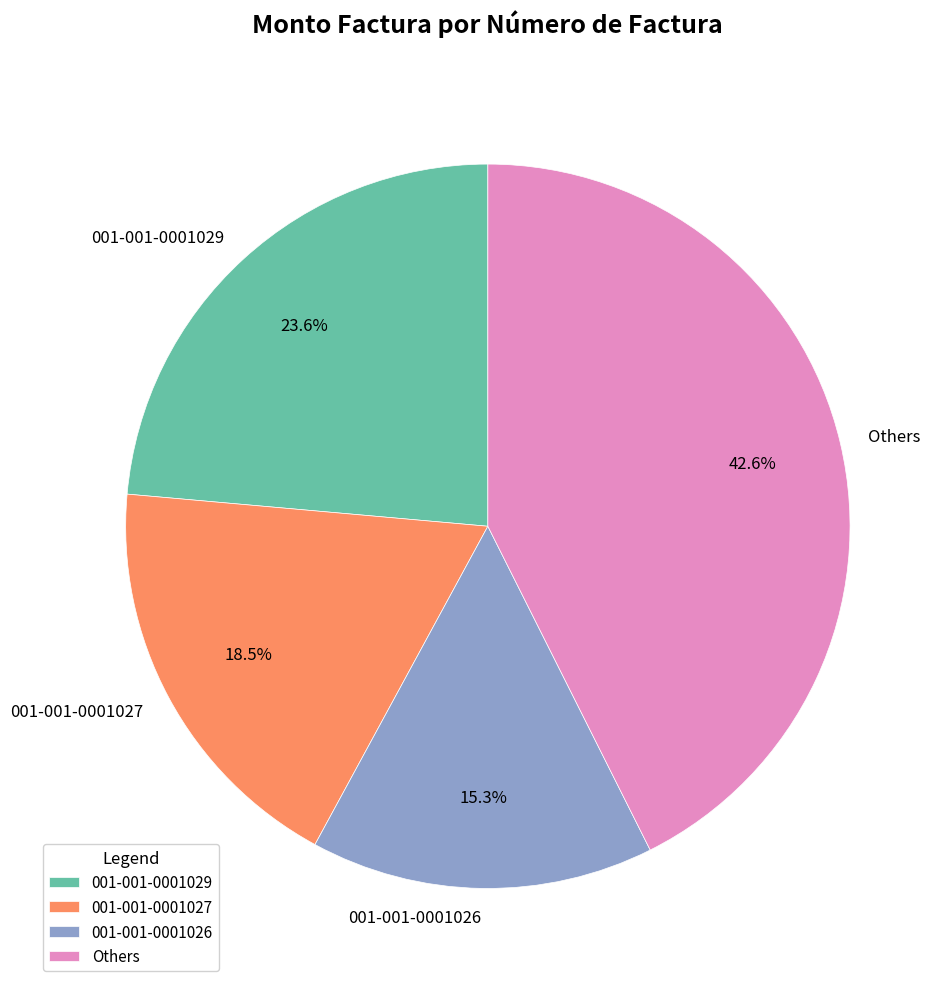

Is there a majority slice in this chart?

No